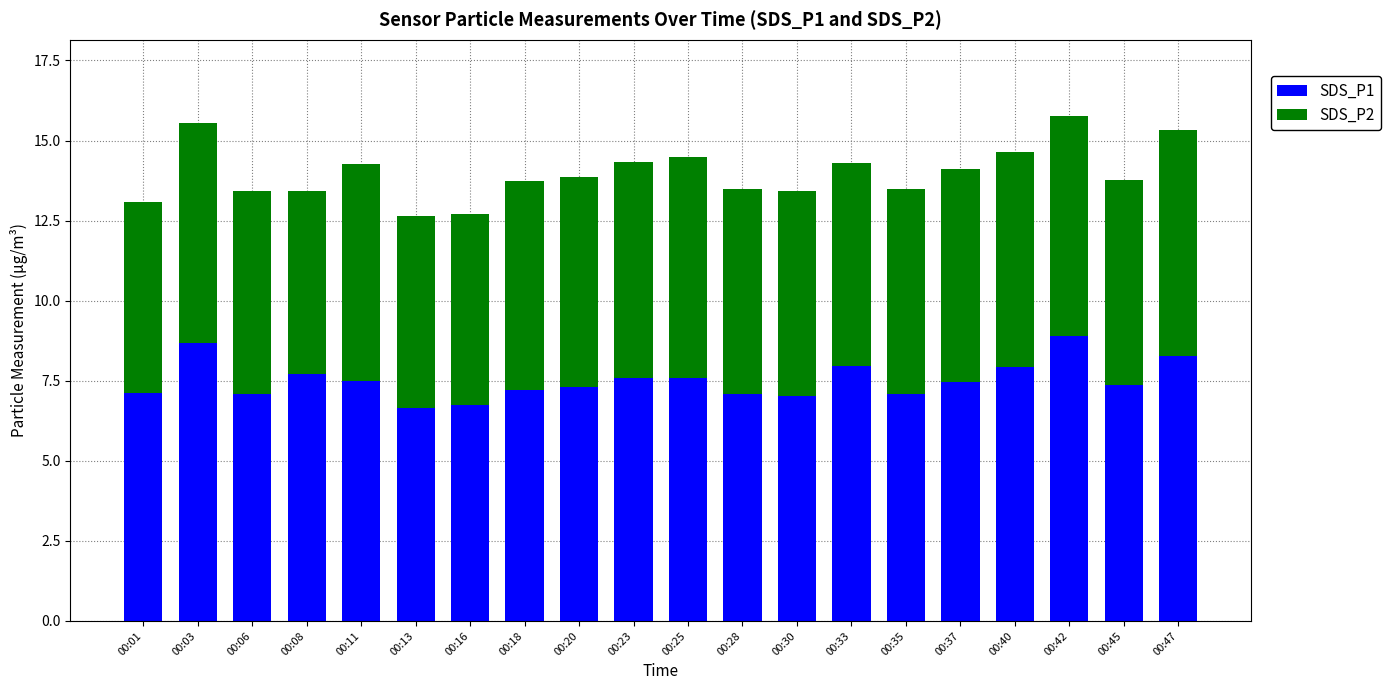

What is the sum of the SDS_P1 values at 00:01 and 00:06?

14.2